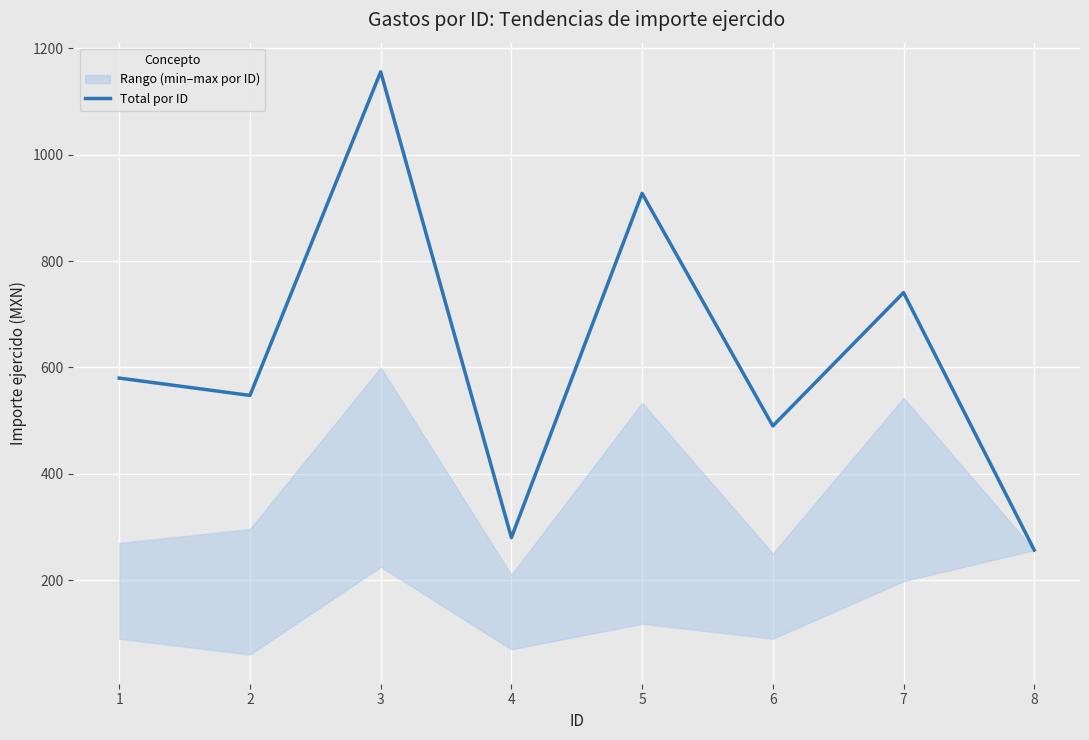

How many values are below 580?

4